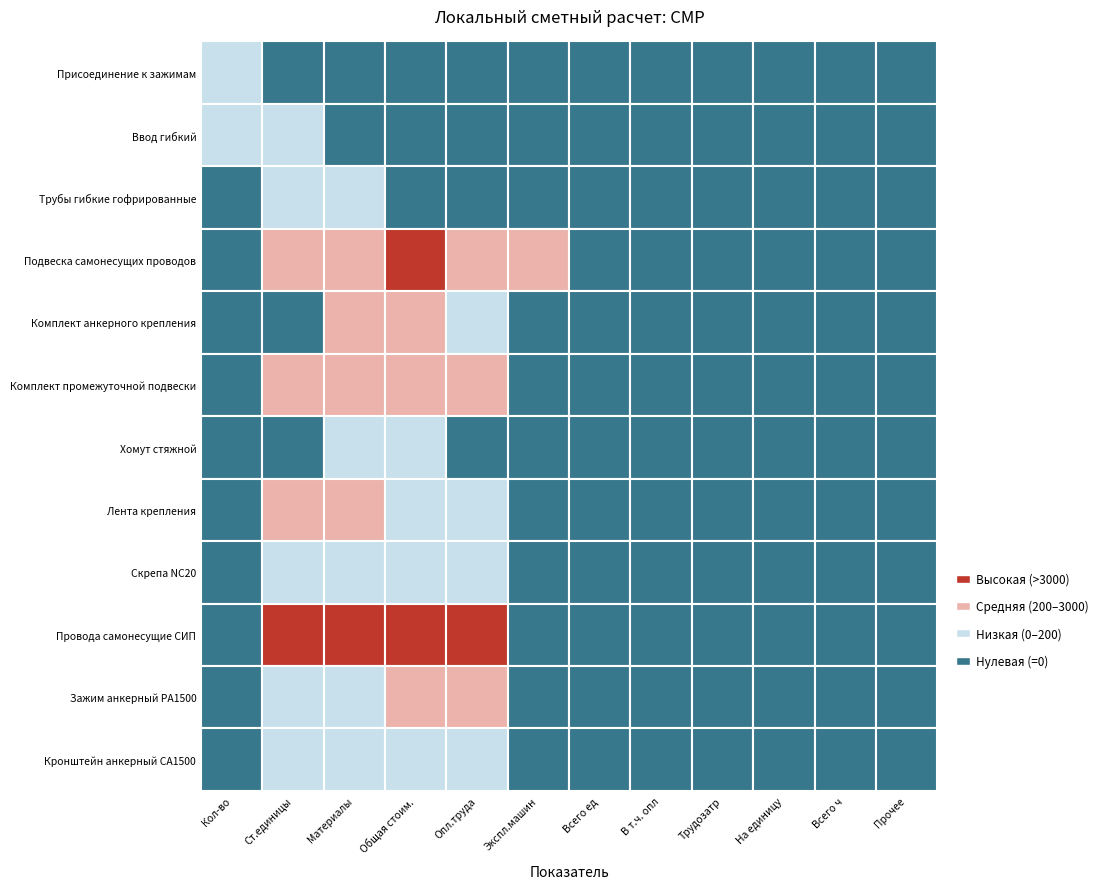

The value of Лента крепления at 0 is 0.0. True or false?

True